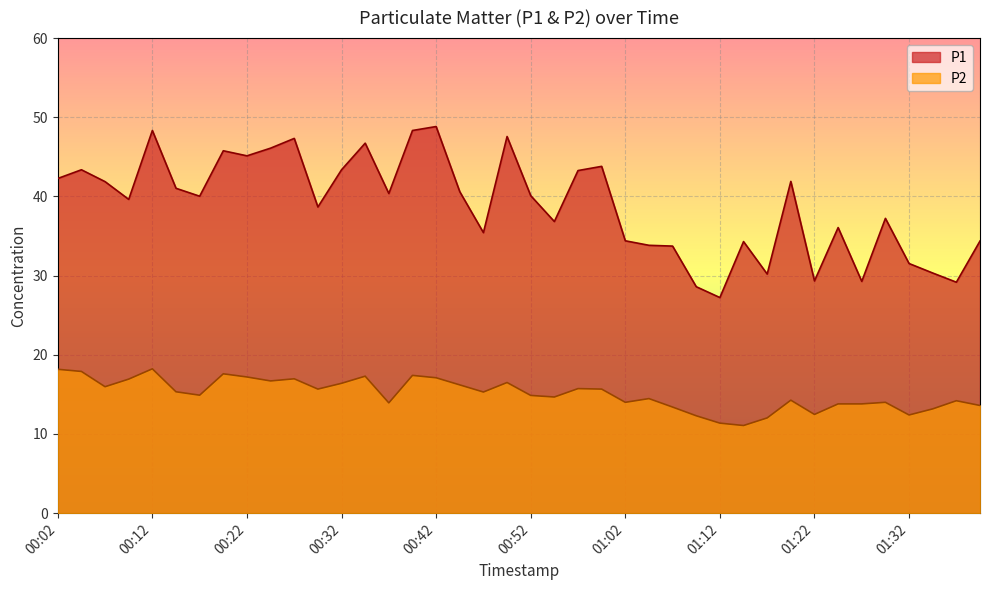

List the series in order of their overall mean, lowest first.

P2, P1